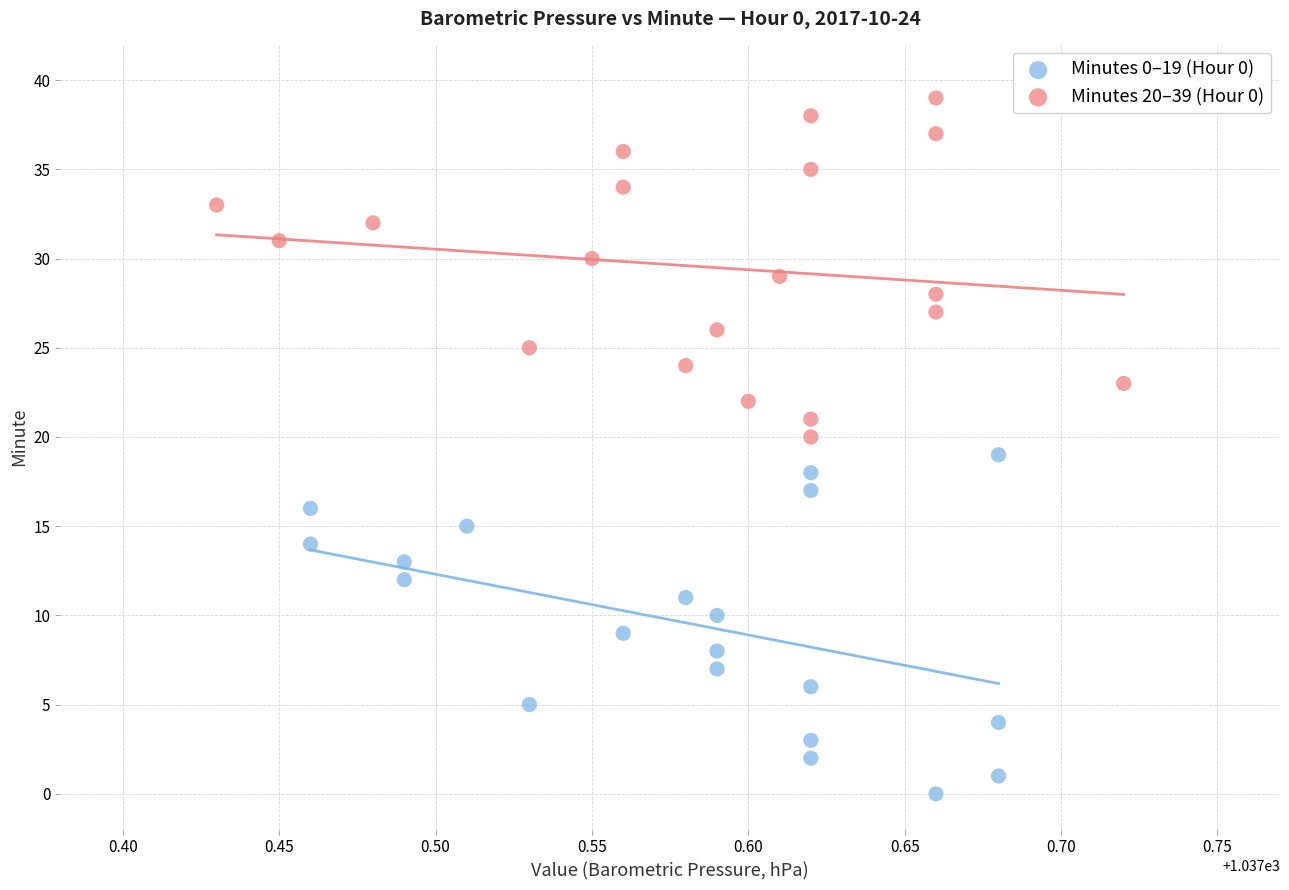

Which series reaches the maximum Y coordinate?

Minutes 20–39 (Hour 0)